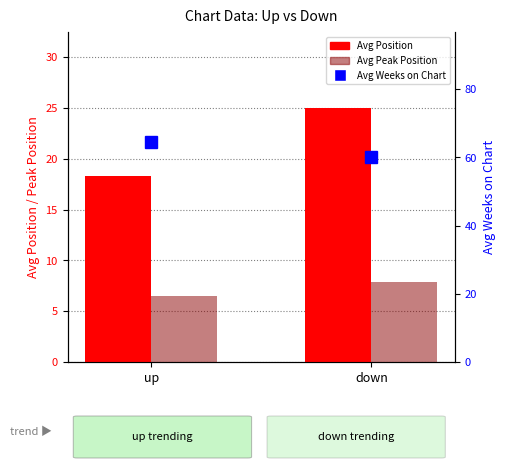

The value of Avg Weeks on Chart at up is 64.5. True or false?

True